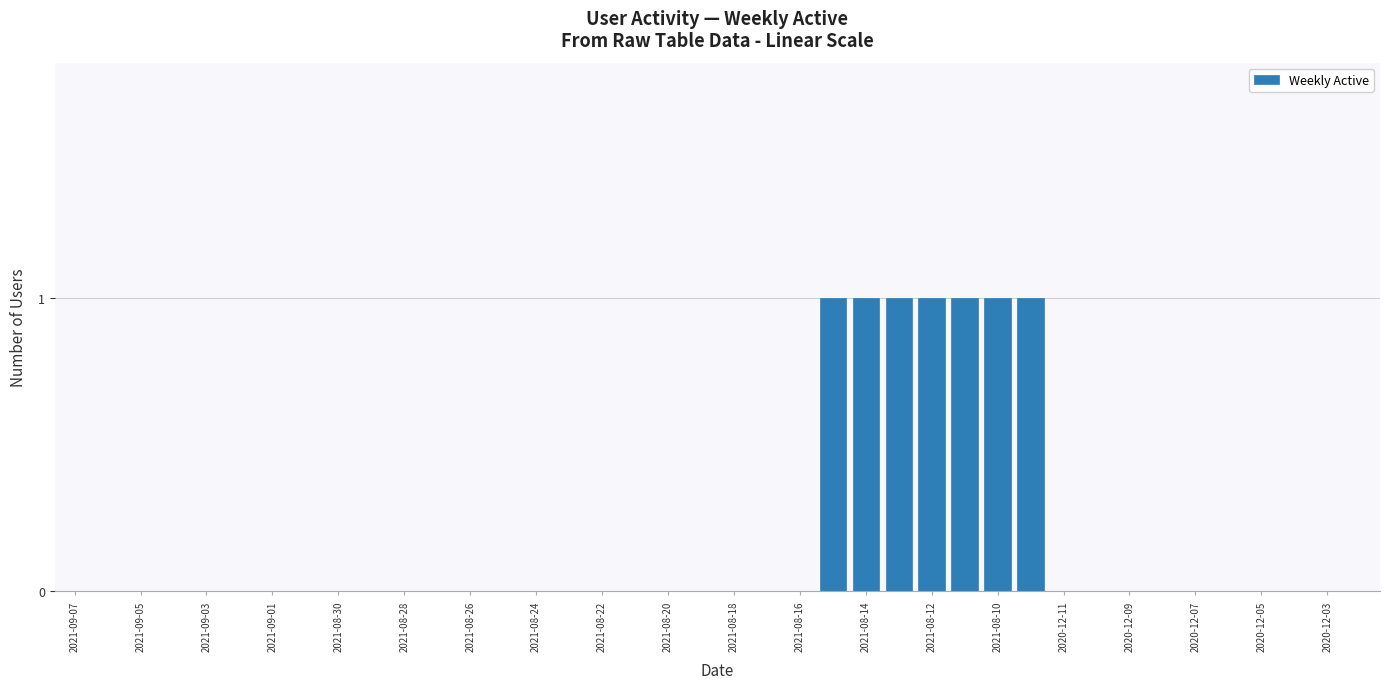

What is the sum of all values?

7